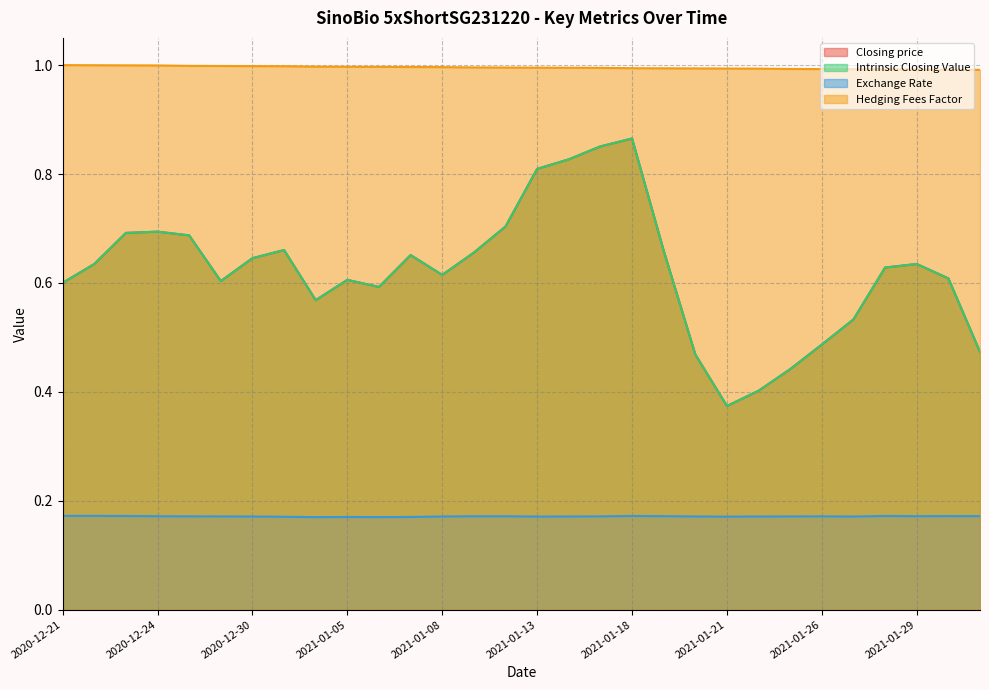

True or false: Hedging Fees Factor and Intrinsic Closing Value cross at least once.

False